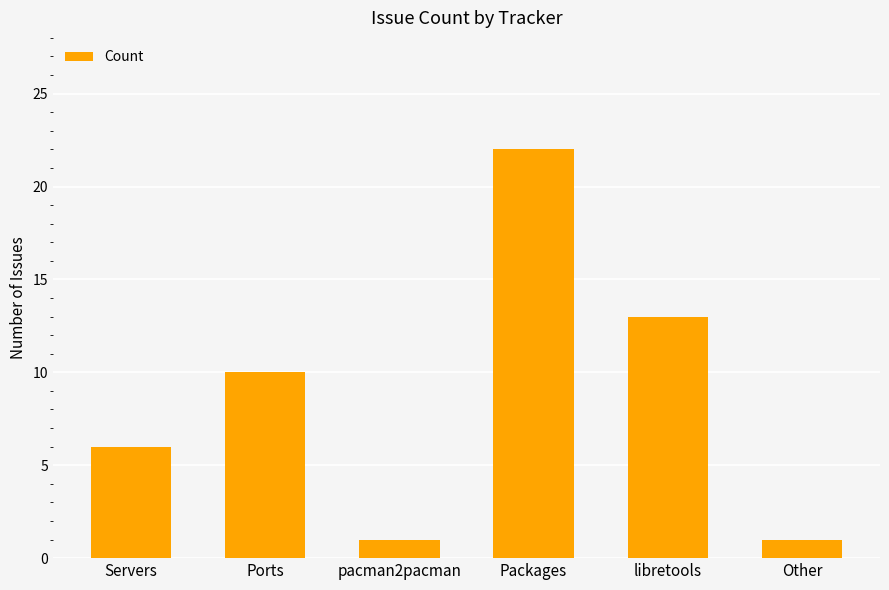

What position from the right is Packages?

3